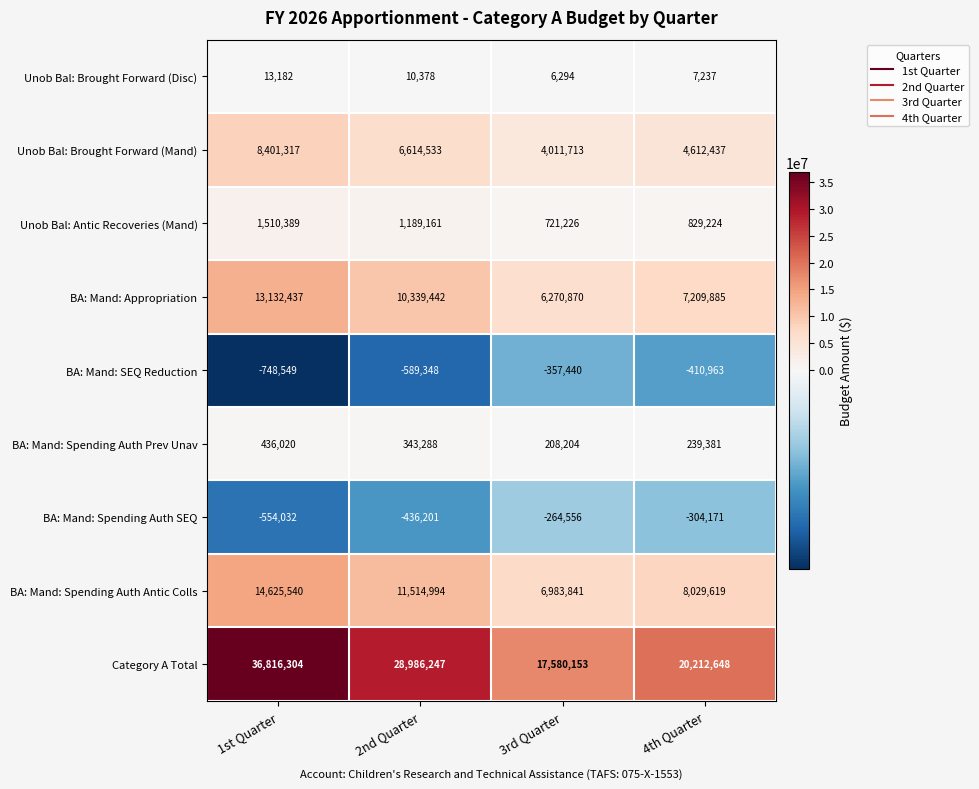

At which label does BA: Mand: Spending Auth SEQ first exceed -304171?

3rd Quarter